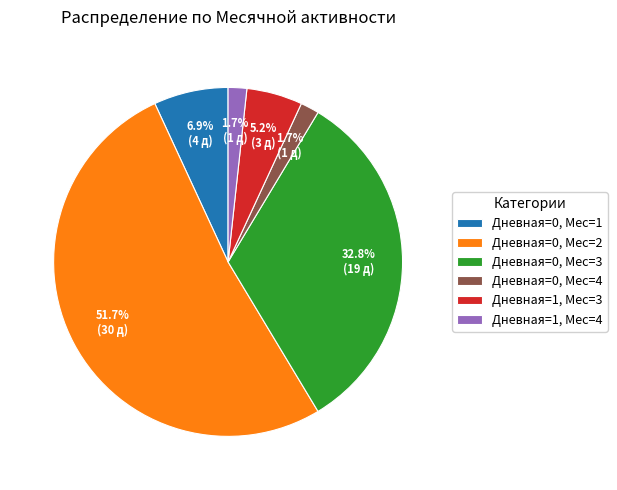

Which category has the biggest portion of the pie?

Дневная=0, Мес=2